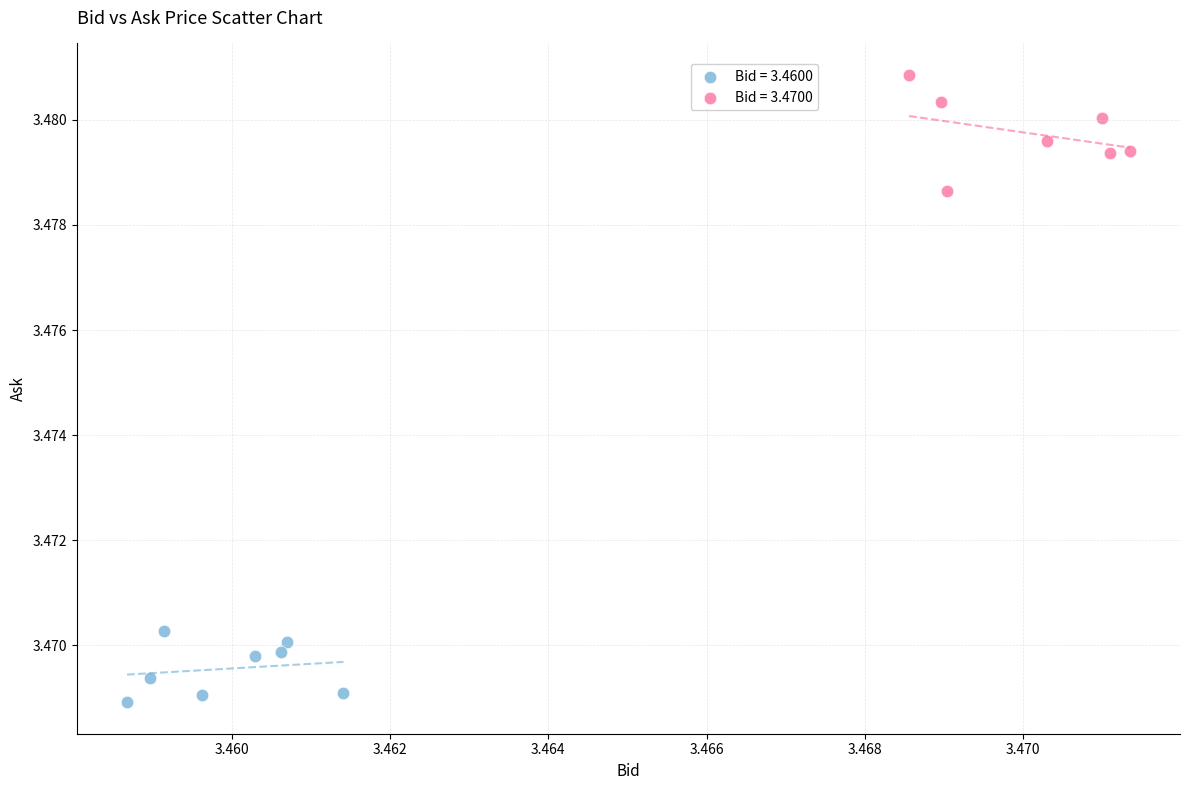

Which series reaches the minimum Y coordinate?

Bid = 3.4600